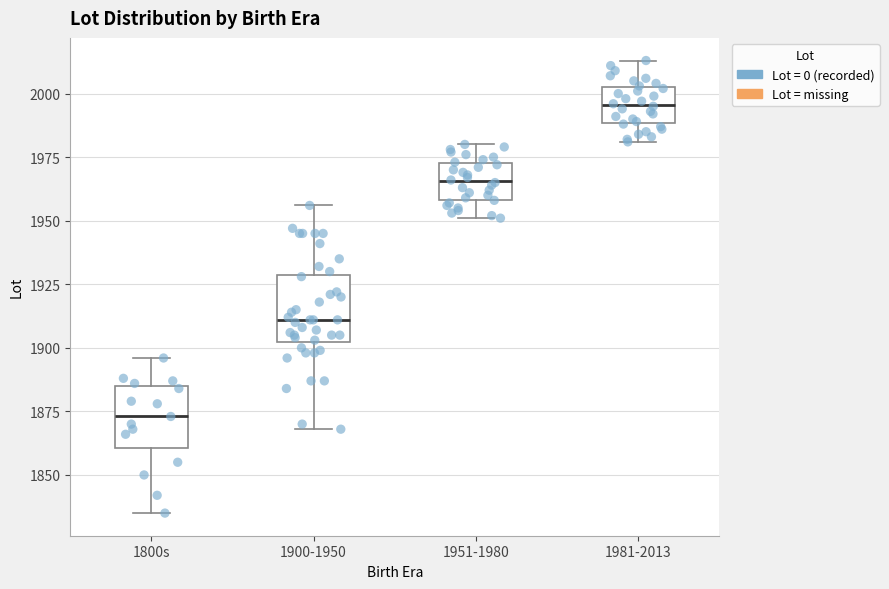

Reading left to right, read every box against the y-axis: the position of its median line, the range the box covers, and the ends of its whiskers. The values are not printed on the chart, so give them approximately, as read against the axis.

1800s: median 1875, box 1860 to 1885, whiskers 1835 to 1895
1900-1950: median 1910, box 1900 to 1930, whiskers 1870 to 1955
1951-1980: median 1965, box 1960 to 1975, whiskers 1950 to 1980
1981-2013: median 1995, box 1990 to 2005, whiskers 1980 to 2015